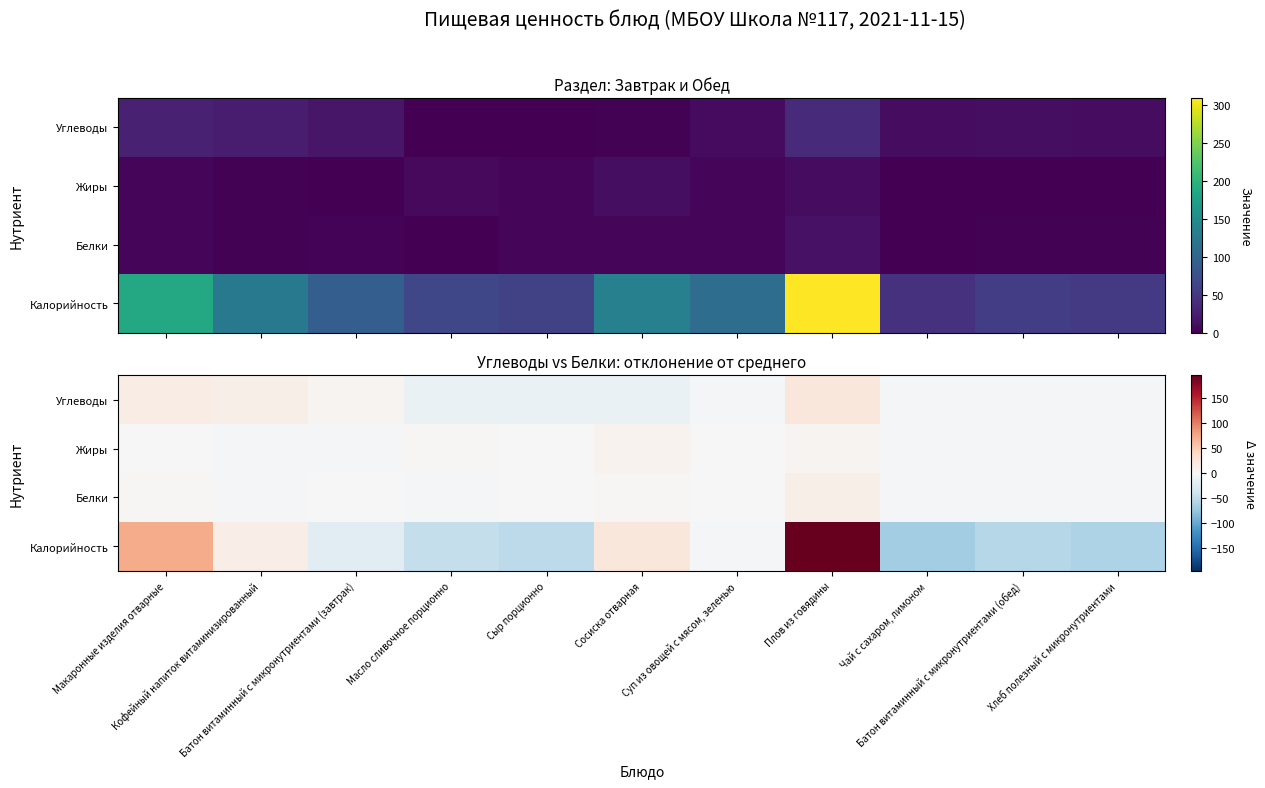

The Белки series shows 0.7 at Суп из овощей с мясом, зеленью. True or false?

True